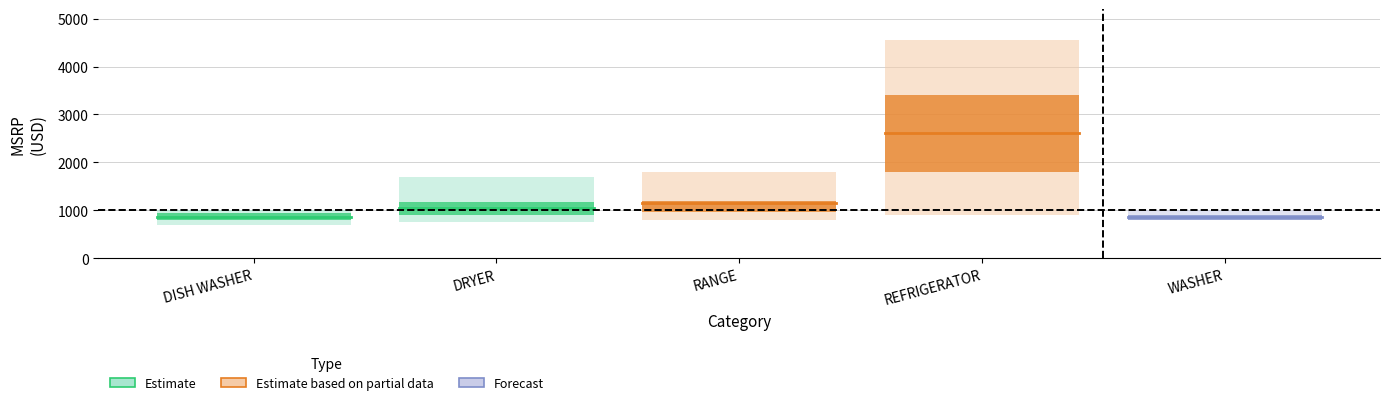

True or false: WASHER has a value of 865.7 at DISH WASHER.

True